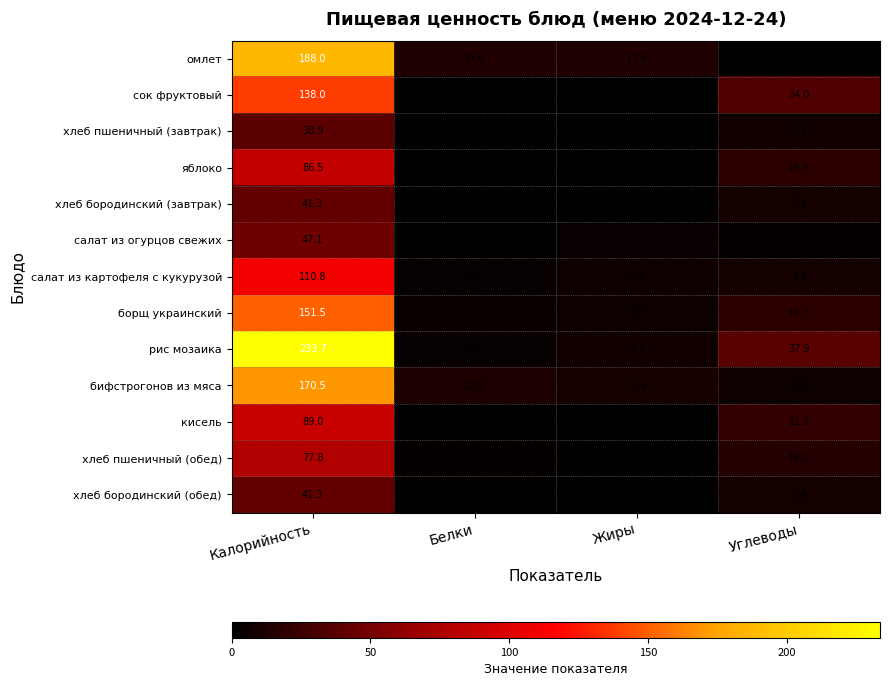

Which label corresponds to the largest value in the chart?

Калорийность